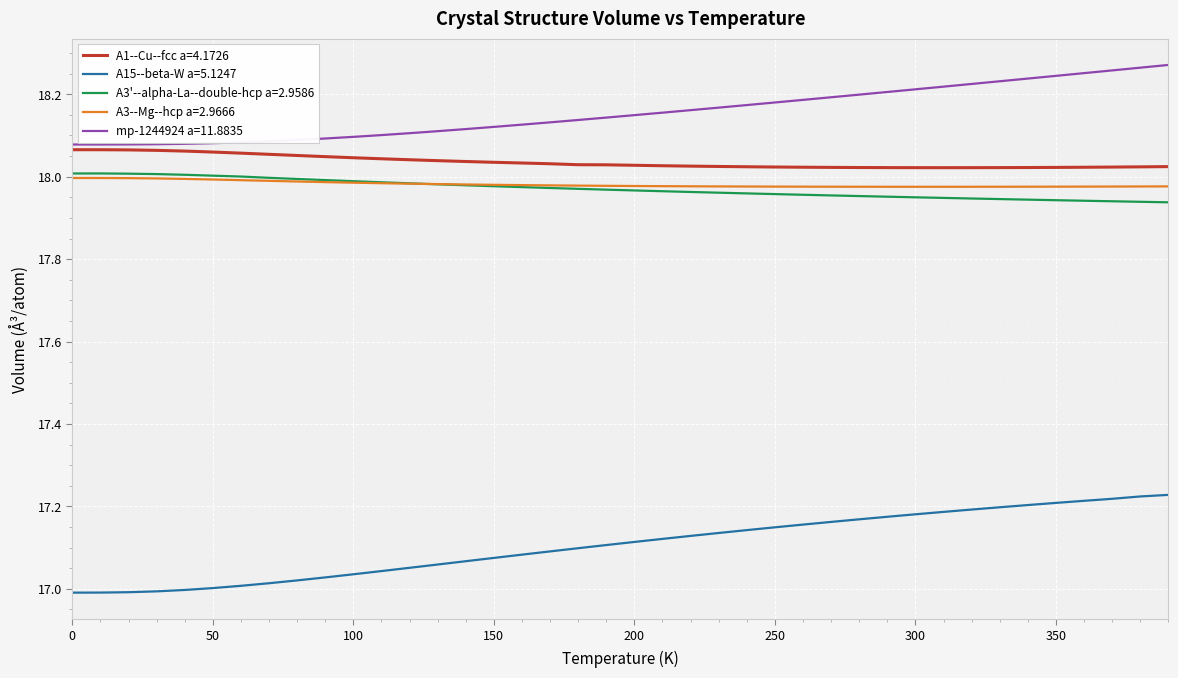

True or false: A1--Cu--fcc a=4.1726 and A15--beta-W a=5.1247 intersect in this chart.

False